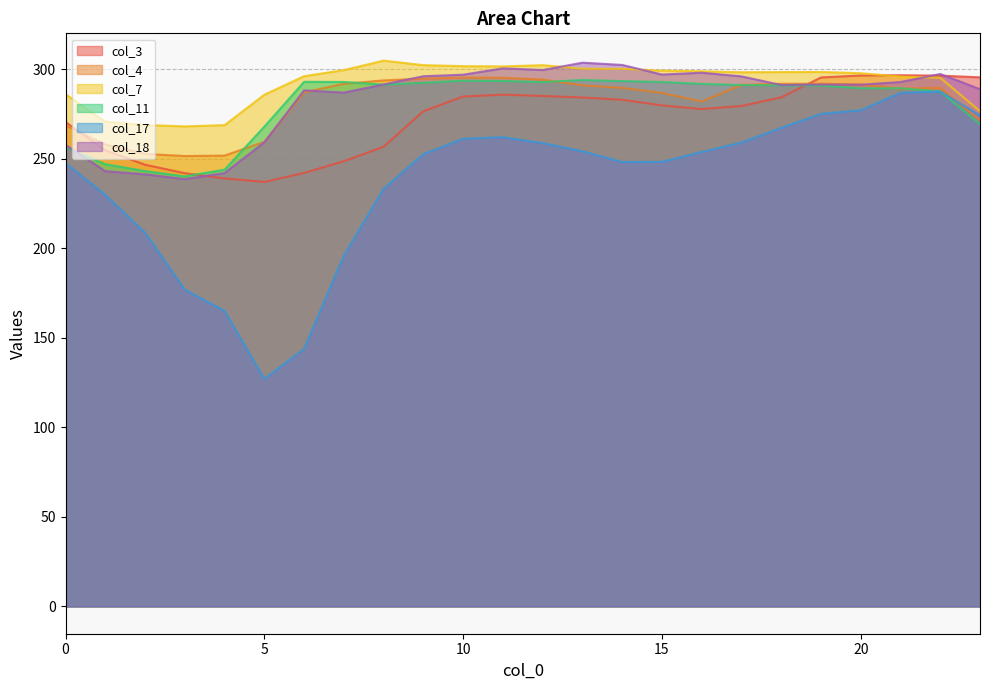

What value does the col_18 series have at 10?

296.9